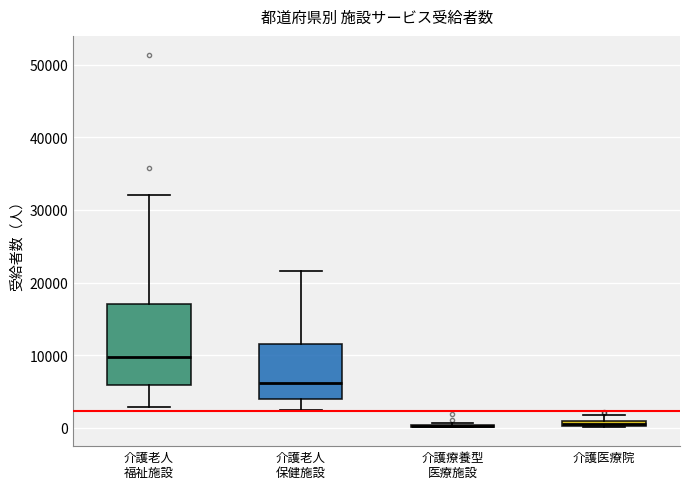

Where is the lower edge of the box for 介護医療院 on the y-axis? The values are not printed on the chart, so give them approximately, as read against the axis.

0